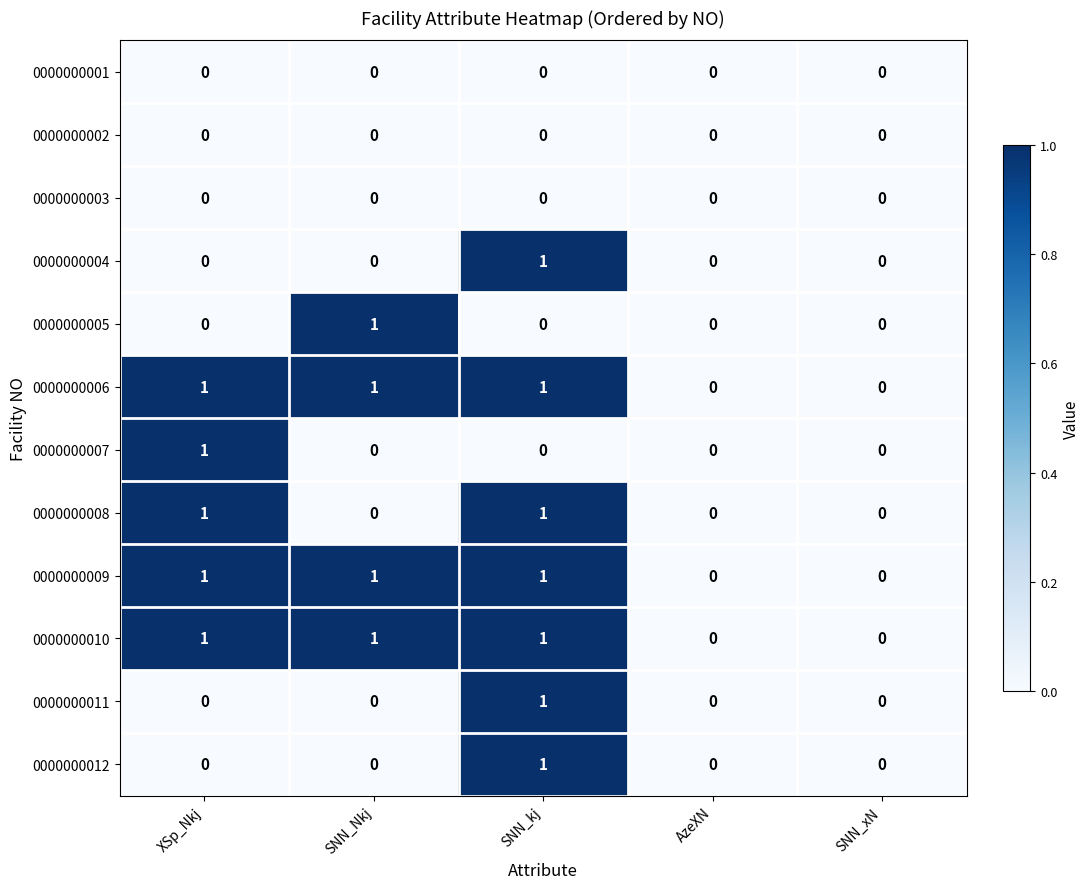

Count the number of categories in the chart.

5